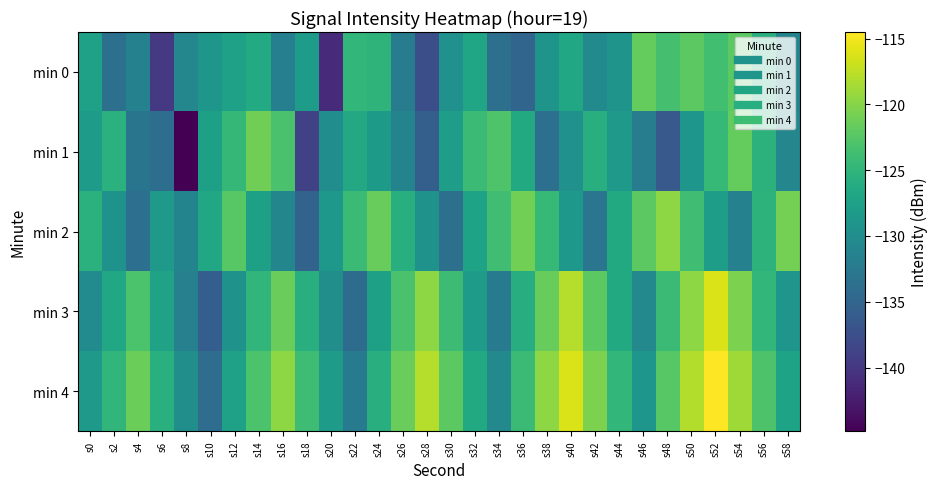

What is the greatest value displayed?

-114.5